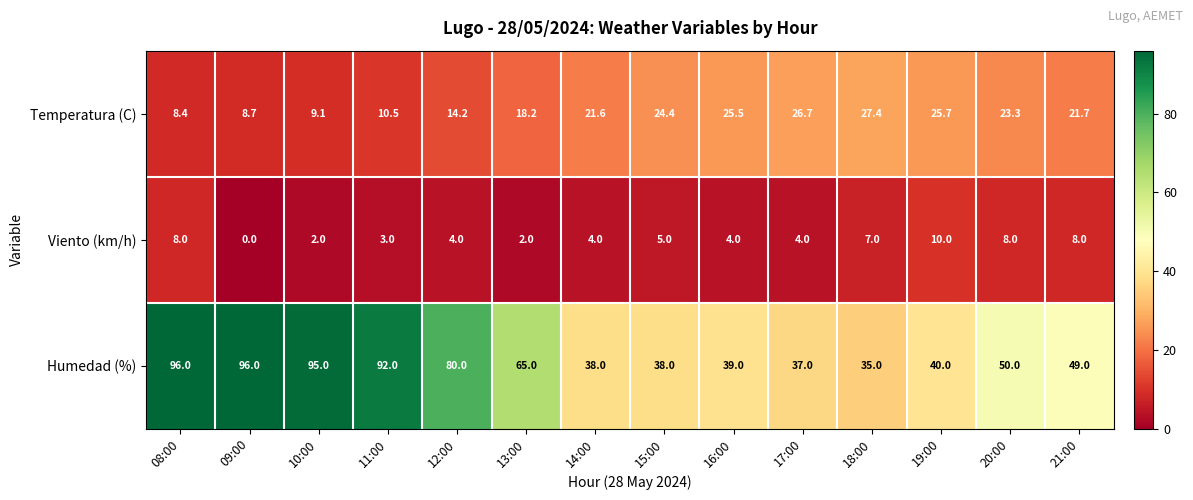

Which series has the largest range (max minus min)?

Humedad (%)